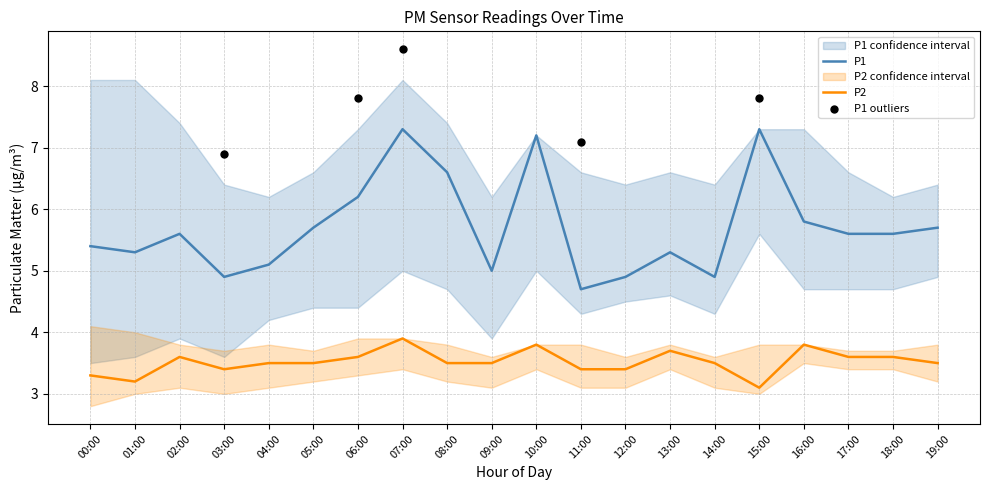

At which category is the sum across all series the highest?

07:00